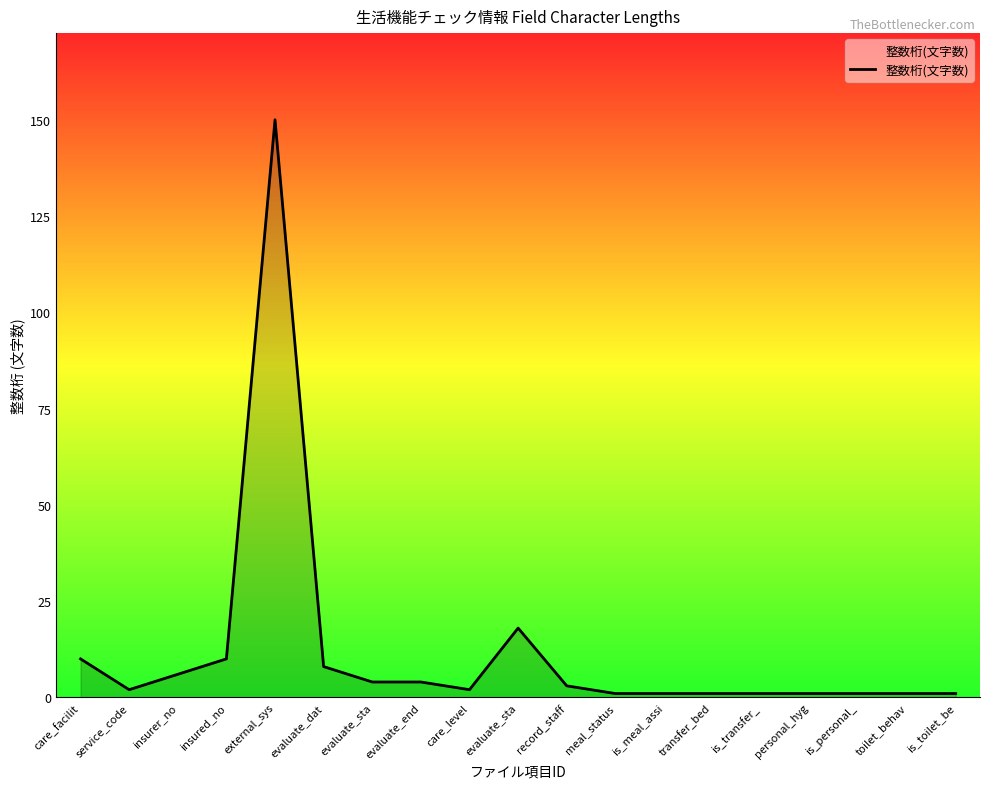

Is this an area chart (filled region under the line)?

Yes